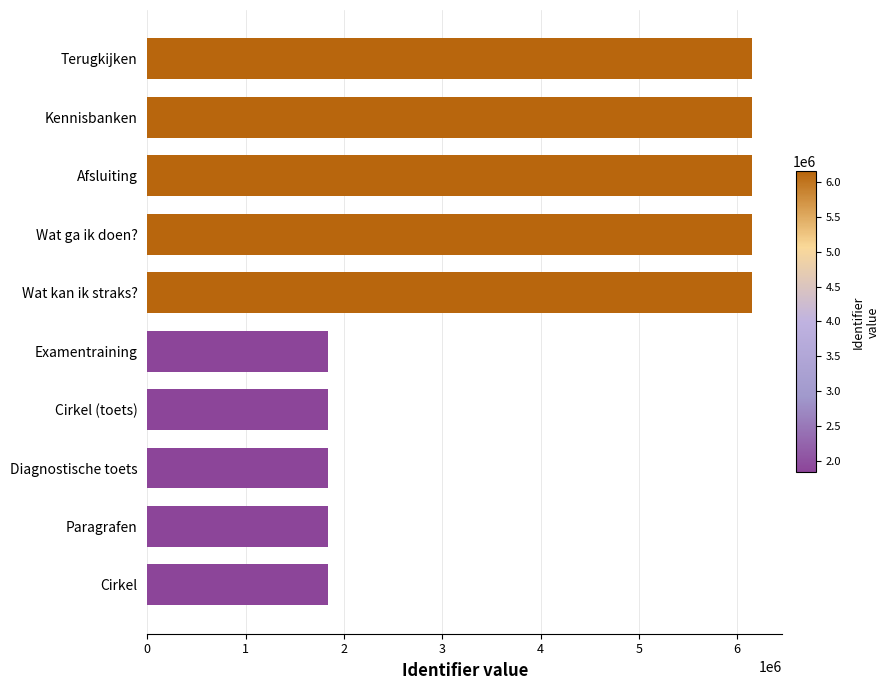

What value does the data have at Examentraining?

1836654